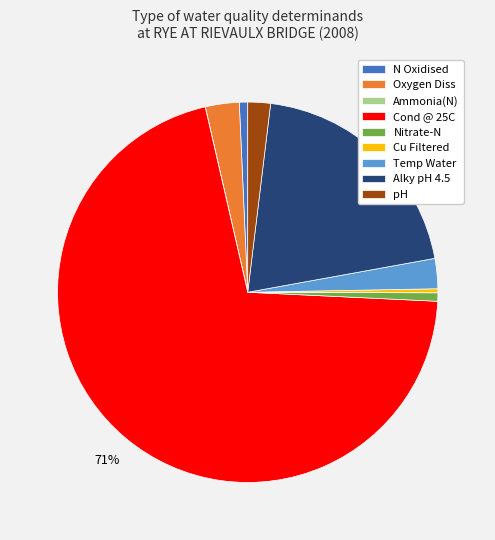

To the nearest percent, what portion does Nitrate-N represent?

1%